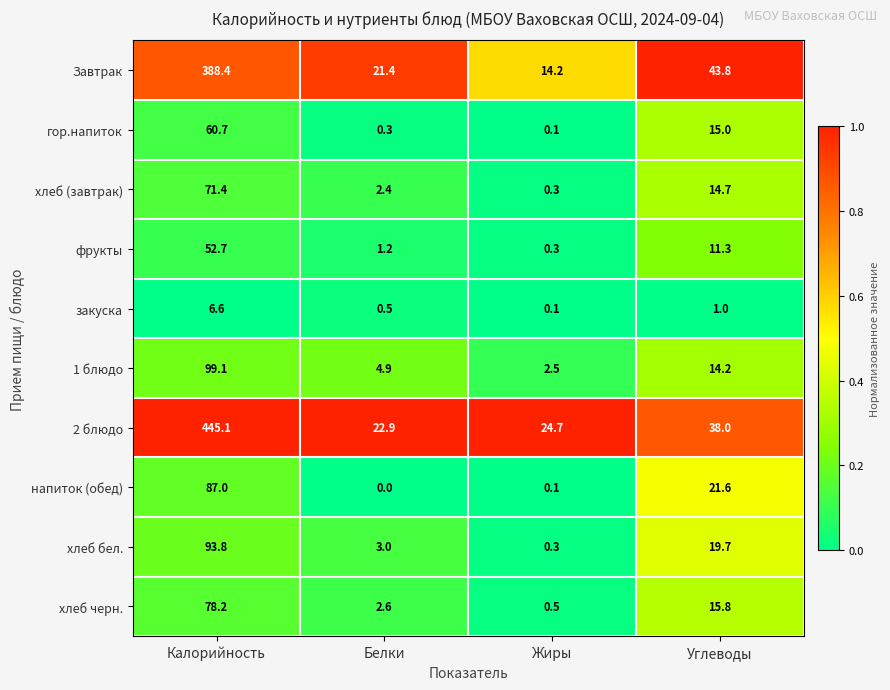

At which label is гор.напиток closest to 30?

Углеводы